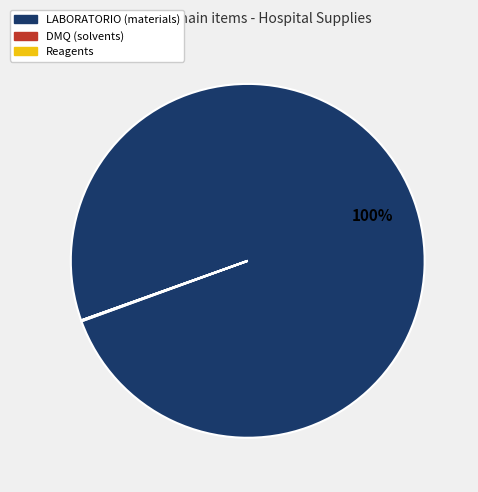

To the nearest percent, what is the average slice percentage?

33%